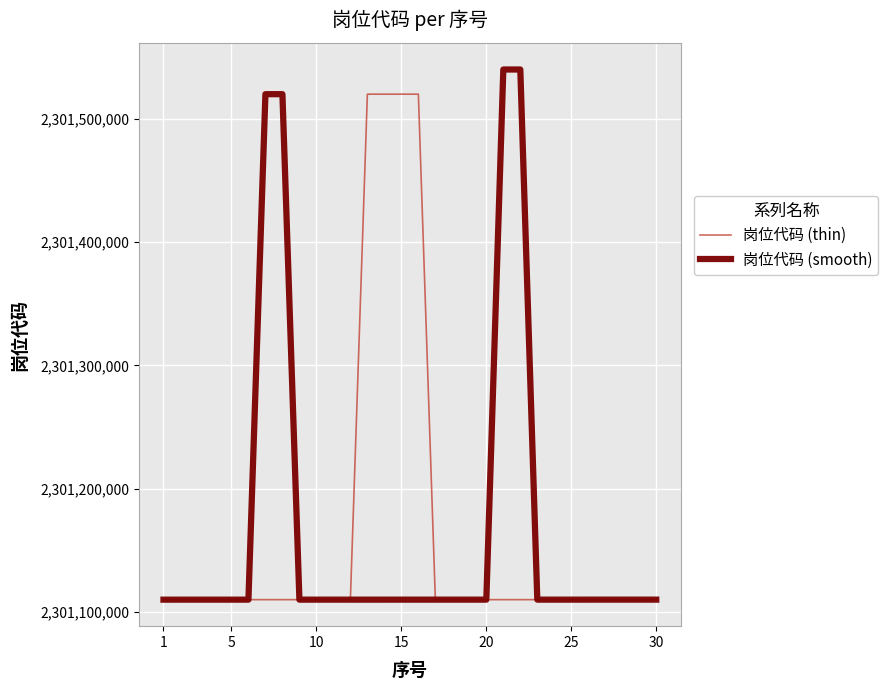

What is the minimum value for 岗位代码 (smooth)?

2301110047